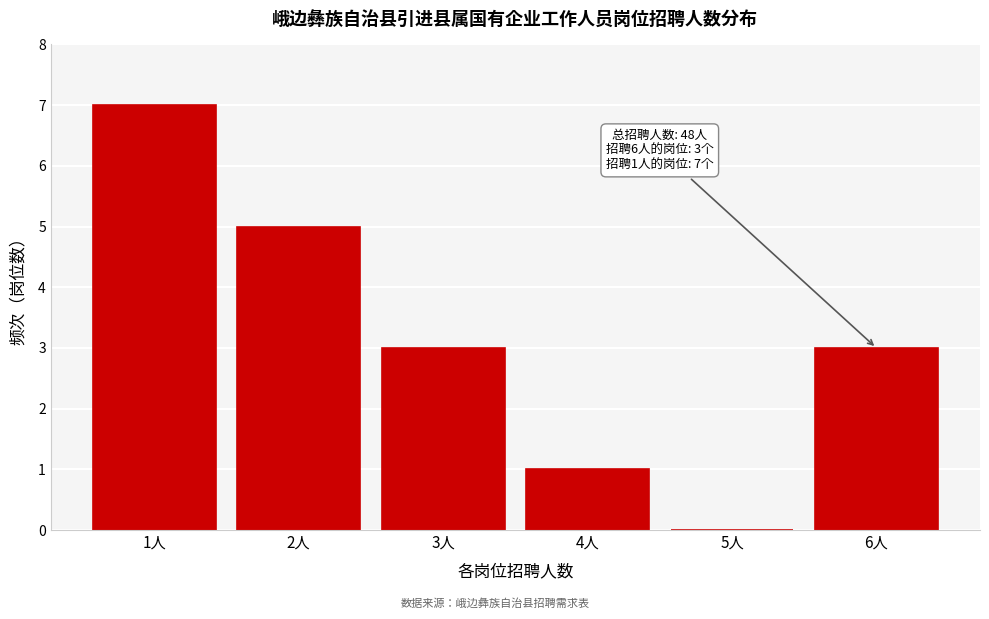

Reading left to right, extract all data points from this chart.

1人=7	2人=5	3人=3	4人=1	5人=0	6人=3